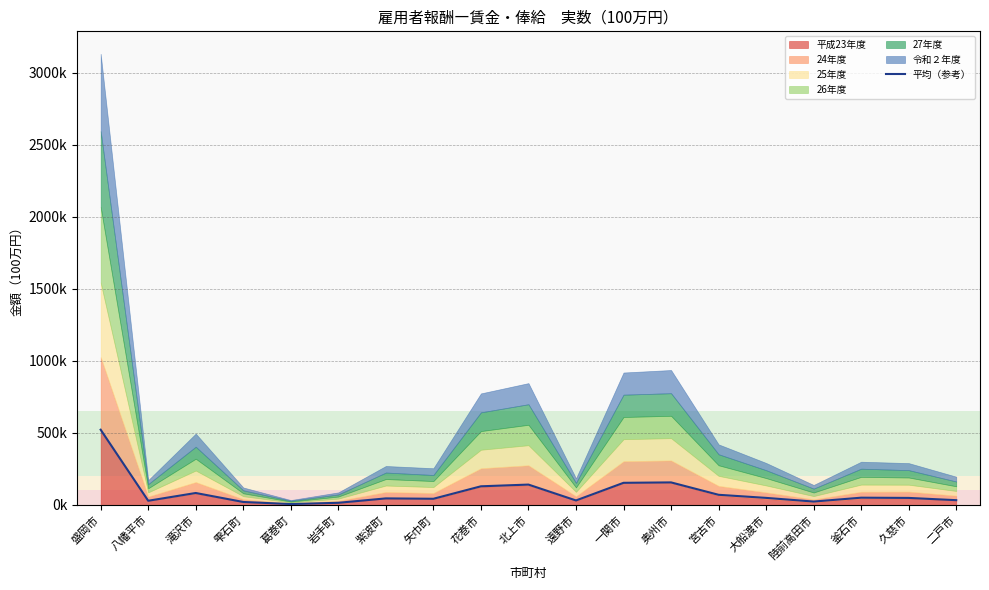

How many lines are shown in the chart?

1